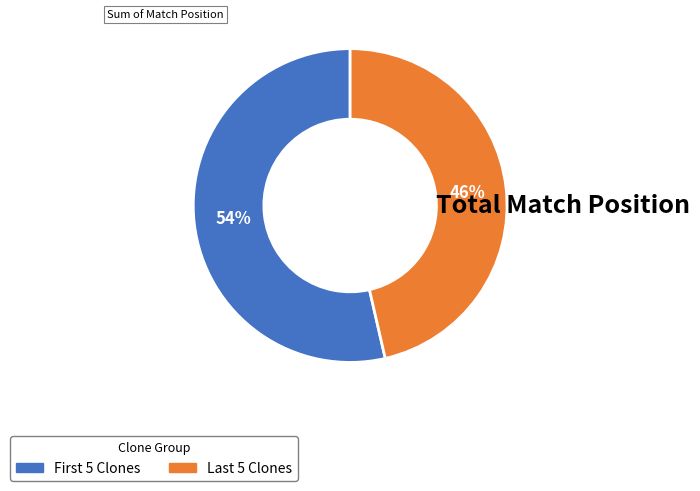

To the nearest percent, what is the average slice percentage?

50%